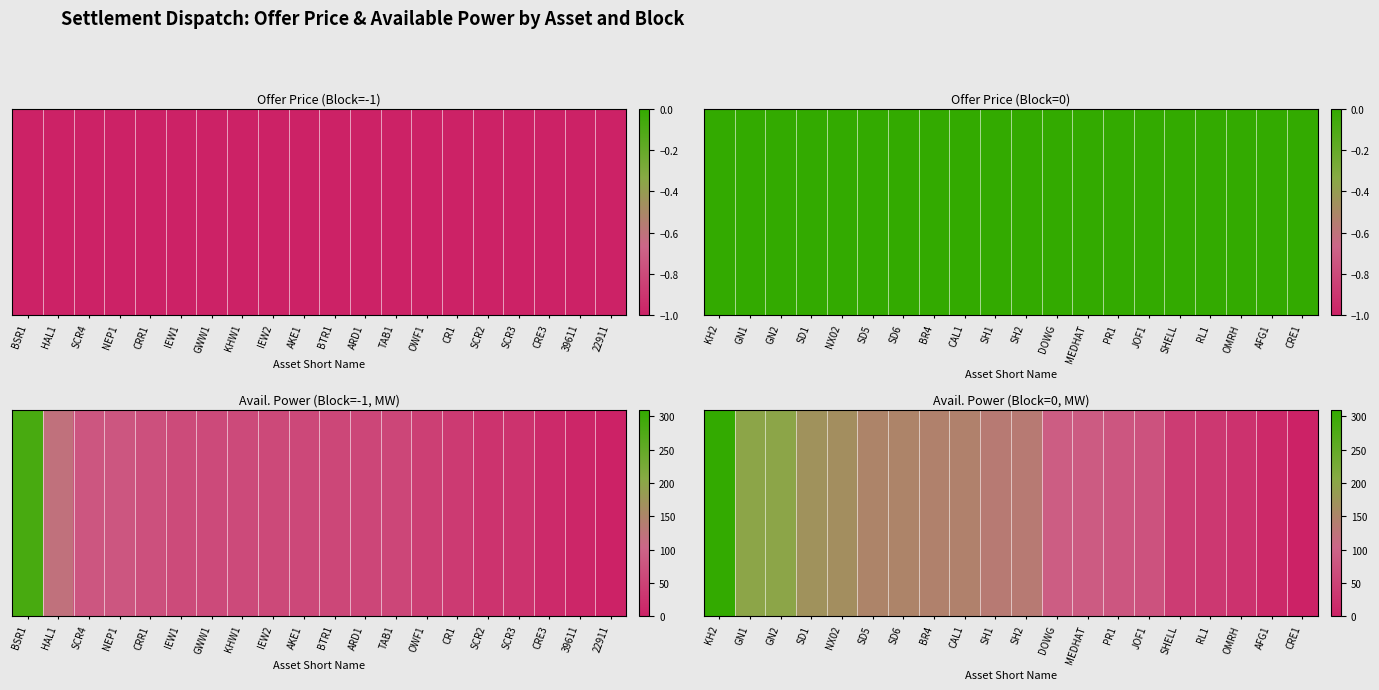

How many values exceed 135?

9